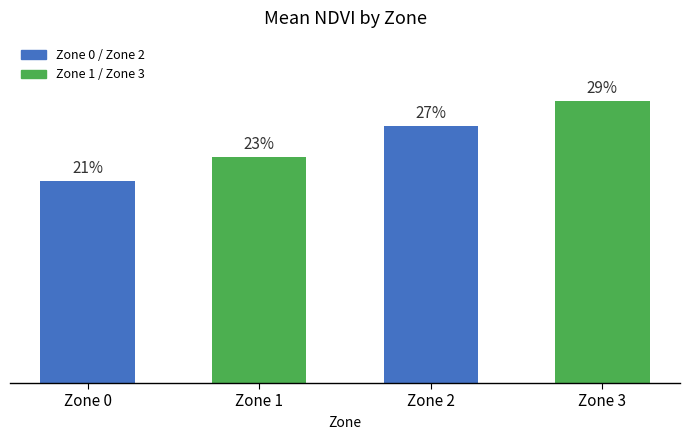

Are the bars horizontal?

No